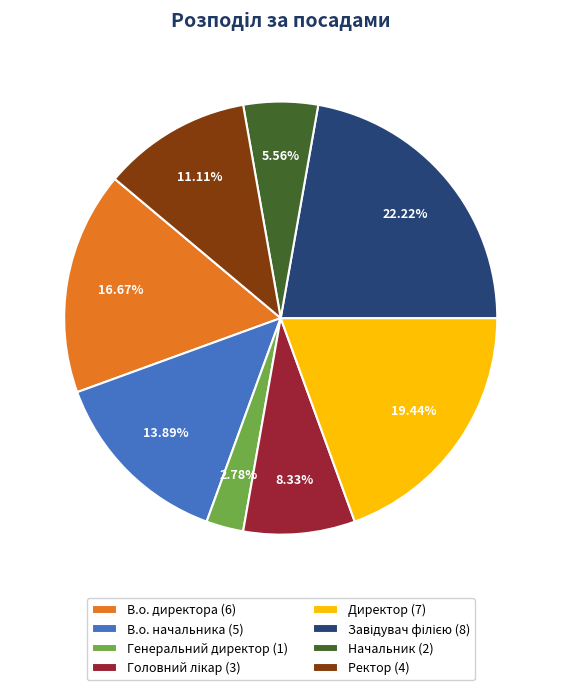

Does Генеральний директор (1) represent more than half of the total?

No